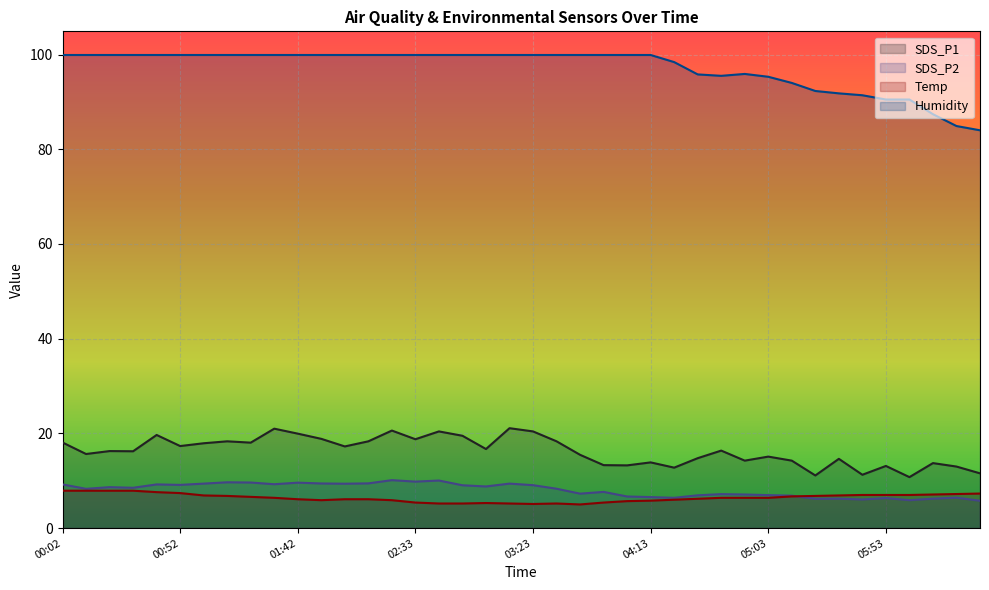

Which series changed the most between 01:12 and 06:03?

Humidity